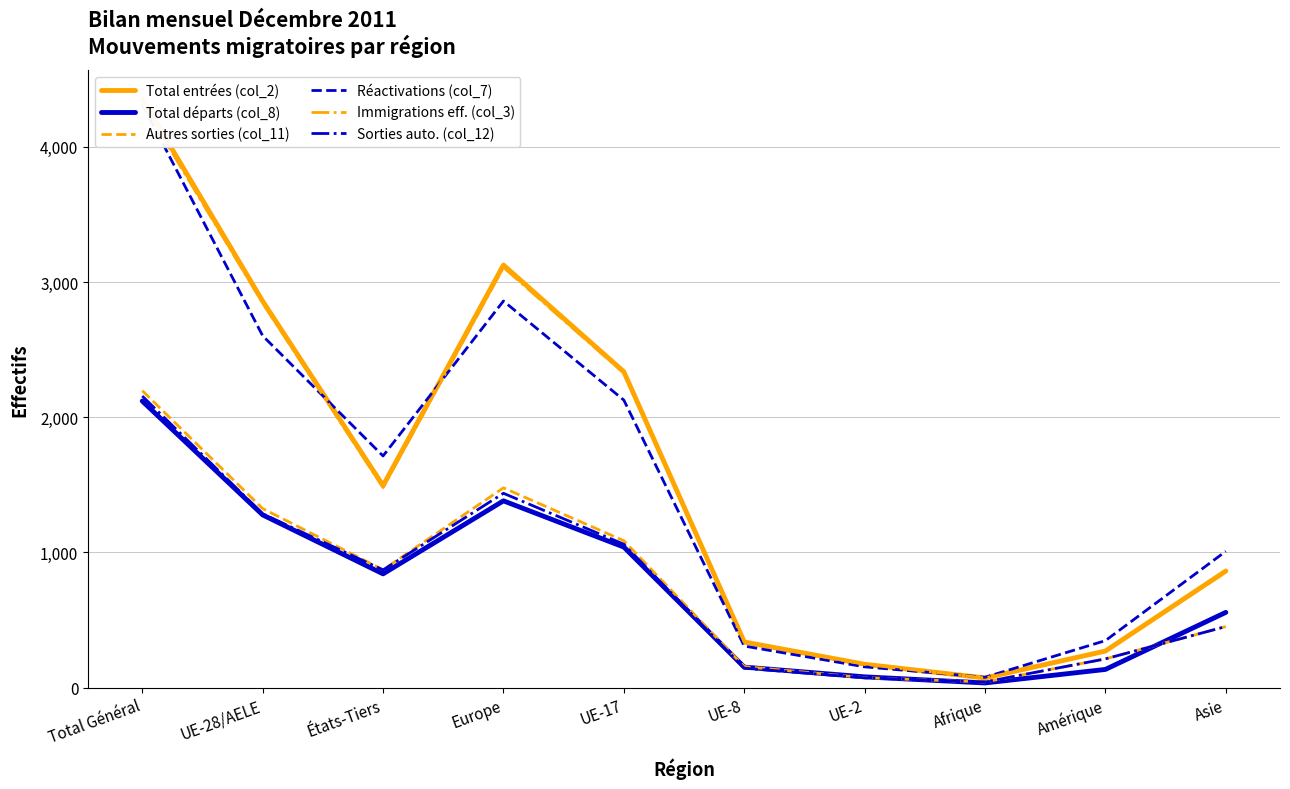

True or false: Autres sorties (col_11) and Réactivations (col_7) intersect in this chart.

False